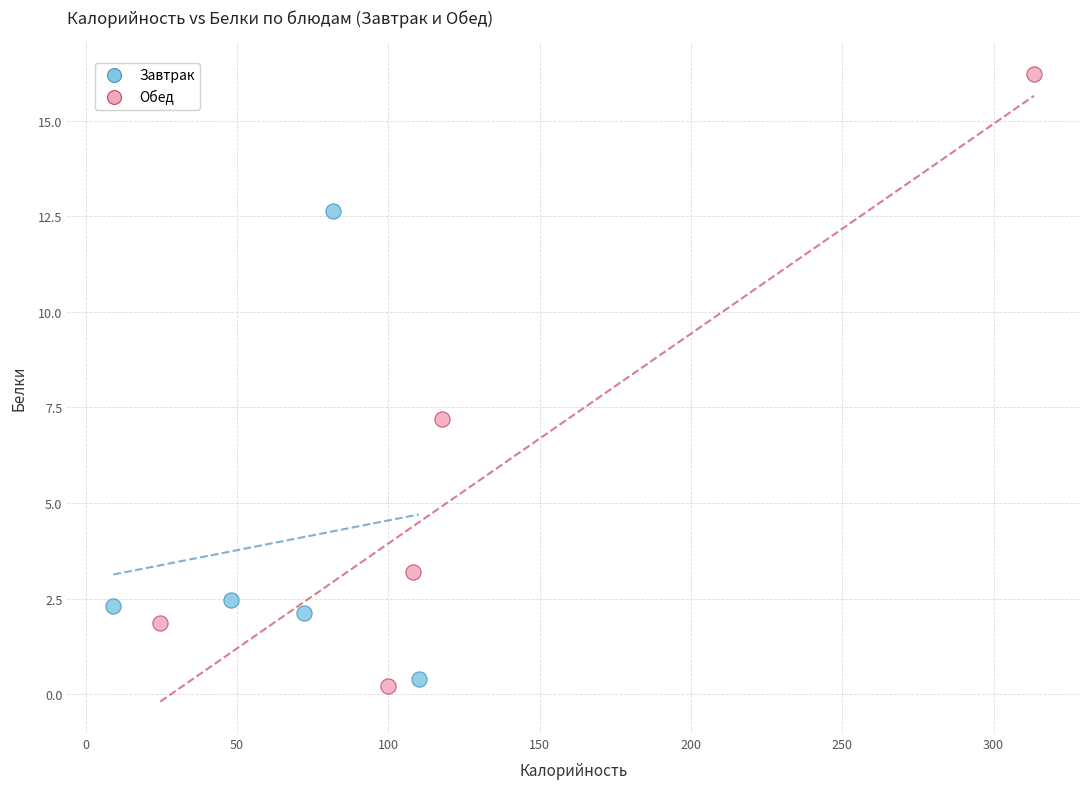

Which series has the widest spread of Y values?

Обед